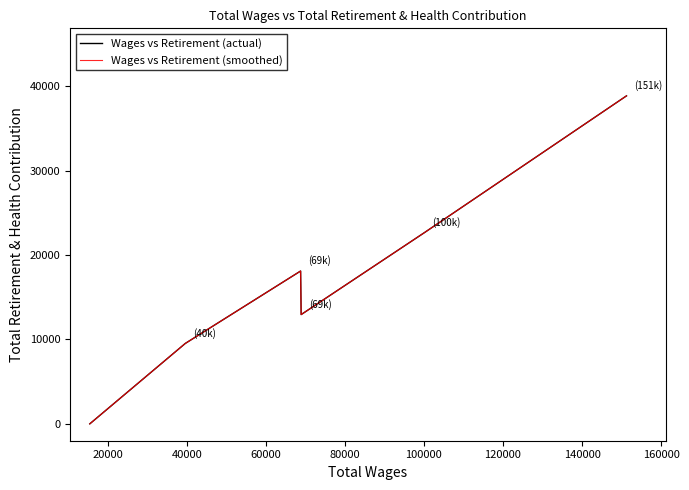

What is the sum of all Wages vs Retirement (smoothed) values?

102126